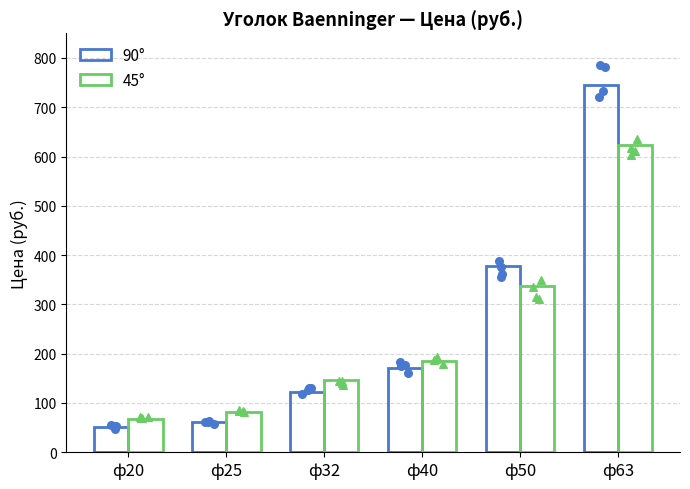

Which series has the largest Y range (max minus min)?

90°